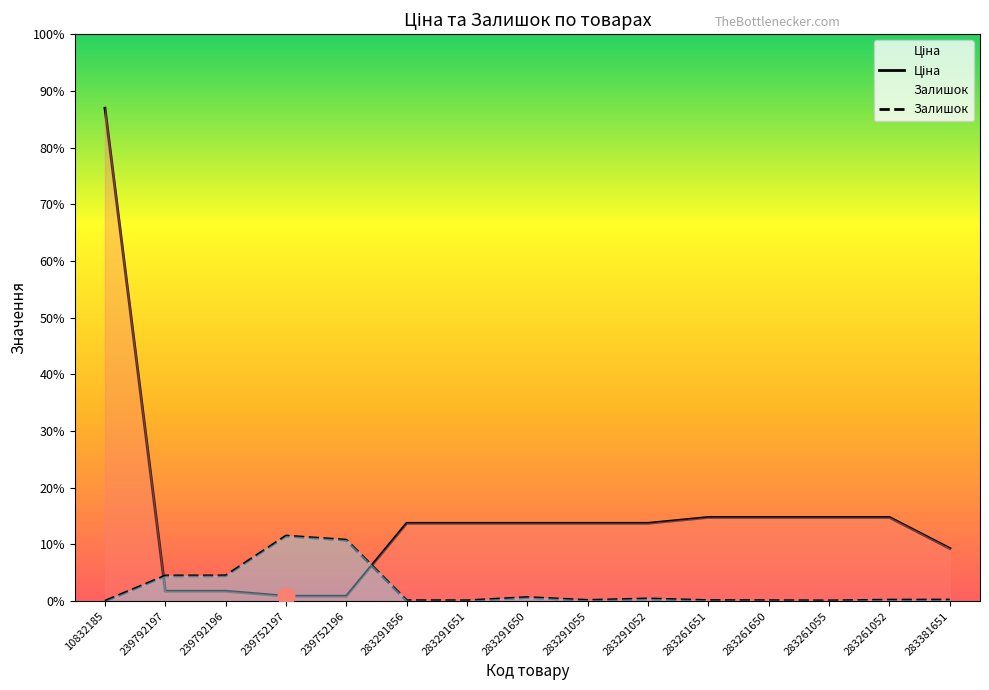

At which label does Залишок reach its minimum?

10832185